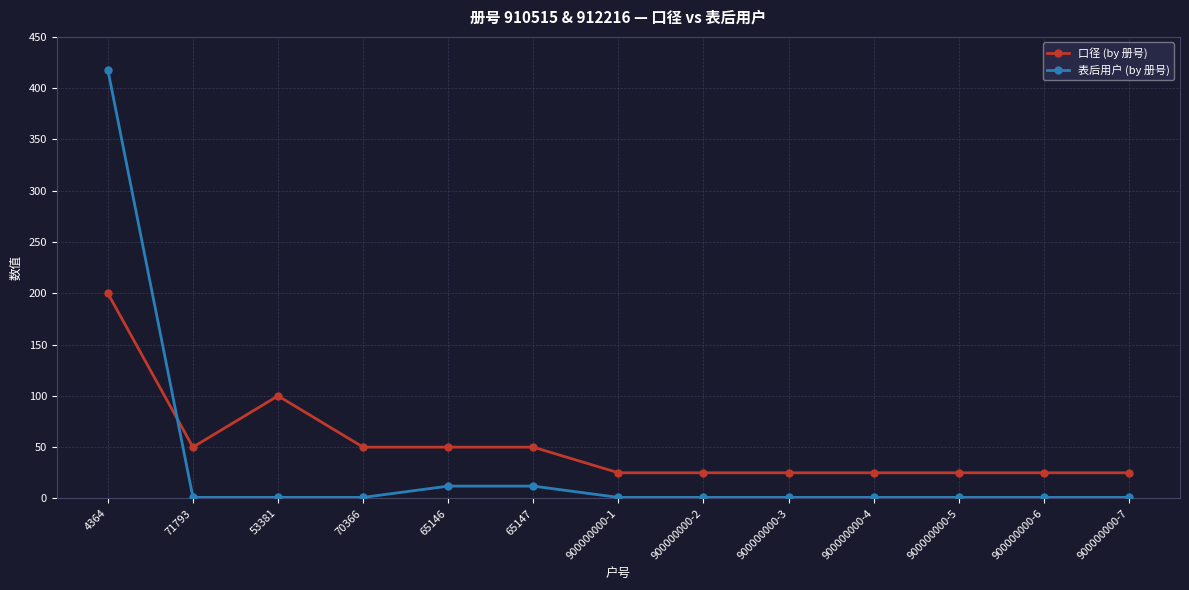

Reading right to left, transcribe all the data shown in this chart.

口径 (by 册号): 900000000-7=25	900000000-6=25	900000000-5=25	900000000-4=25	900000000-3=25	900000000-2=25	900000000-1=25	65147=50	65146=50	70366=50	53381=100	71793=50	4364=200
表后用户 (by 册号): 900000000-7=1	900000000-6=1	900000000-5=1	900000000-4=1	900000000-3=1	900000000-2=1	900000000-1=1	65147=12	65146=12	70366=1	53381=1	71793=1	4364=418